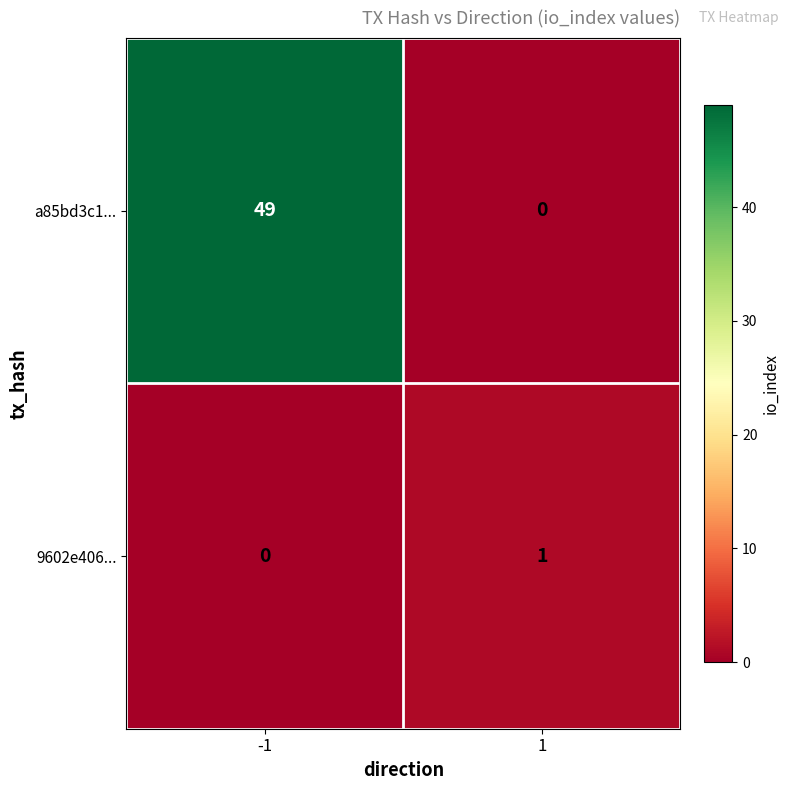

What is the difference between the a85bd3c1... values at 1 and -1?

49